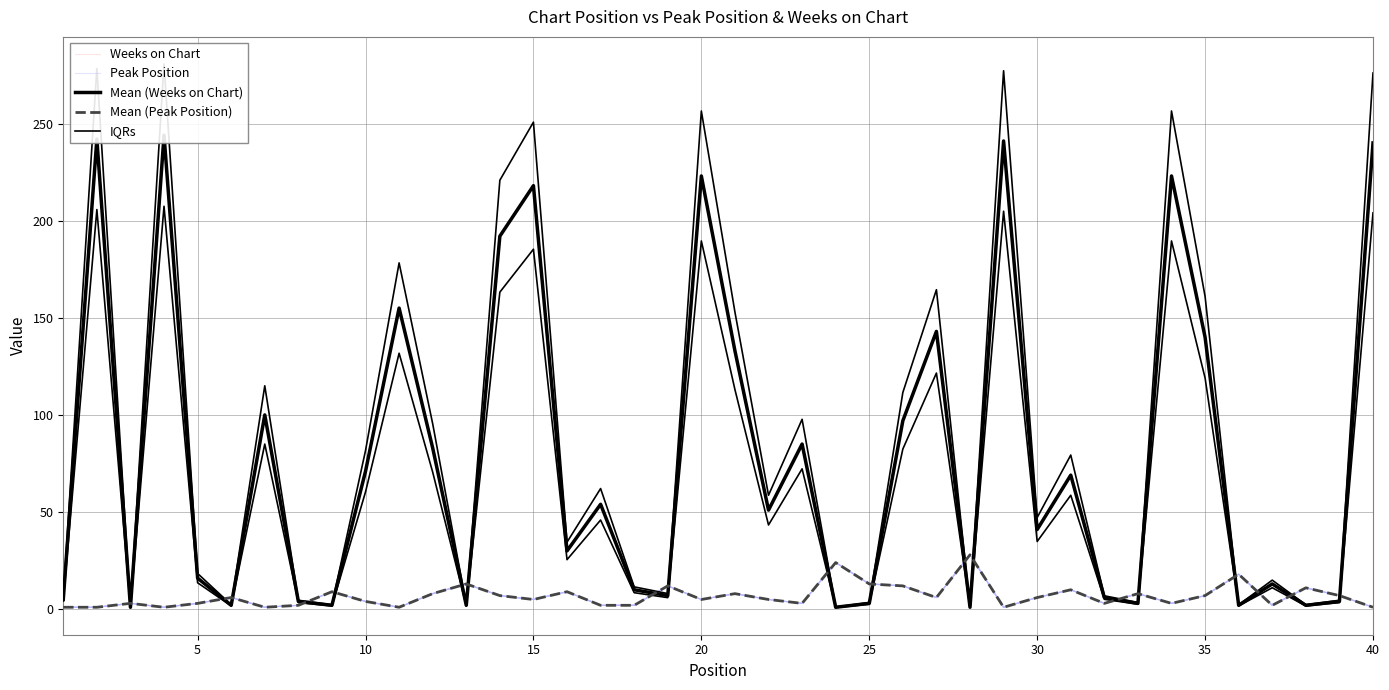

Does the chart have visible grid lines?

Yes